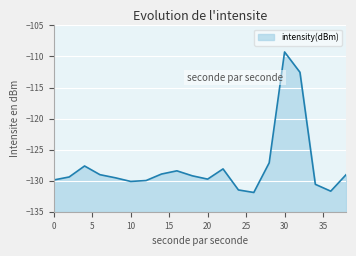

What is the change in value from 8 to 26?

-2.4